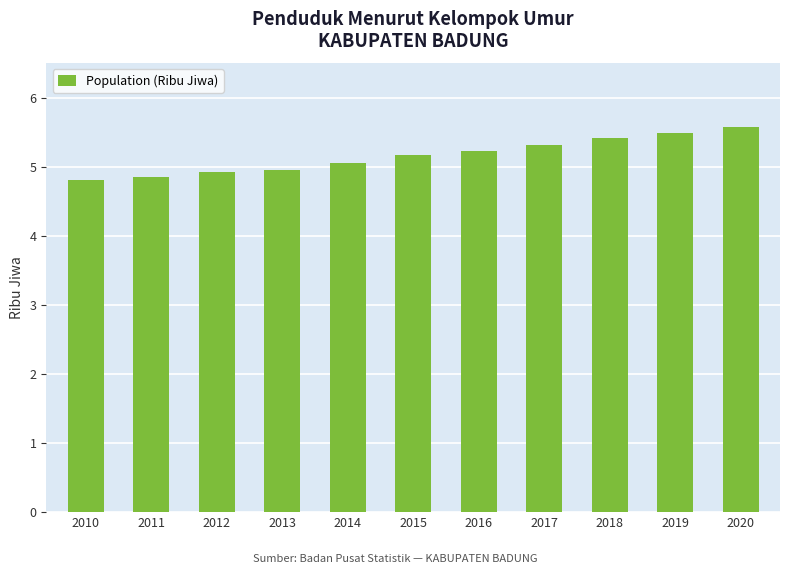

What is the difference between the second highest and minimum values?

0.7